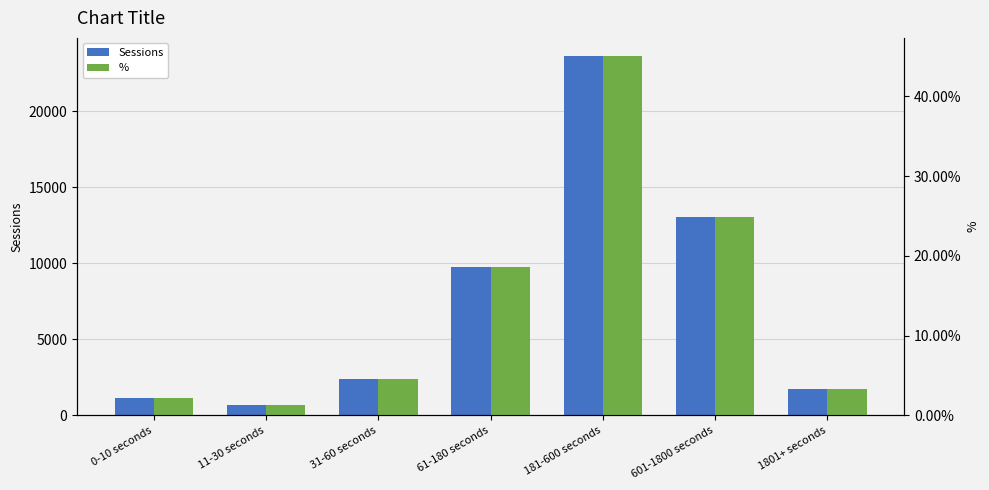

Rank the categories by Sessions value from highest to lowest.

181-600 seconds, 601-1800 seconds, 61-180 seconds, 31-60 seconds, 1801+ seconds, 0-10 seconds, 11-30 seconds